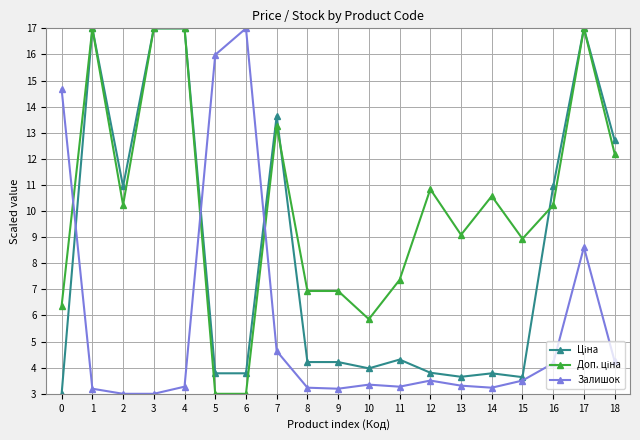

How many lines are shown in the chart?

3